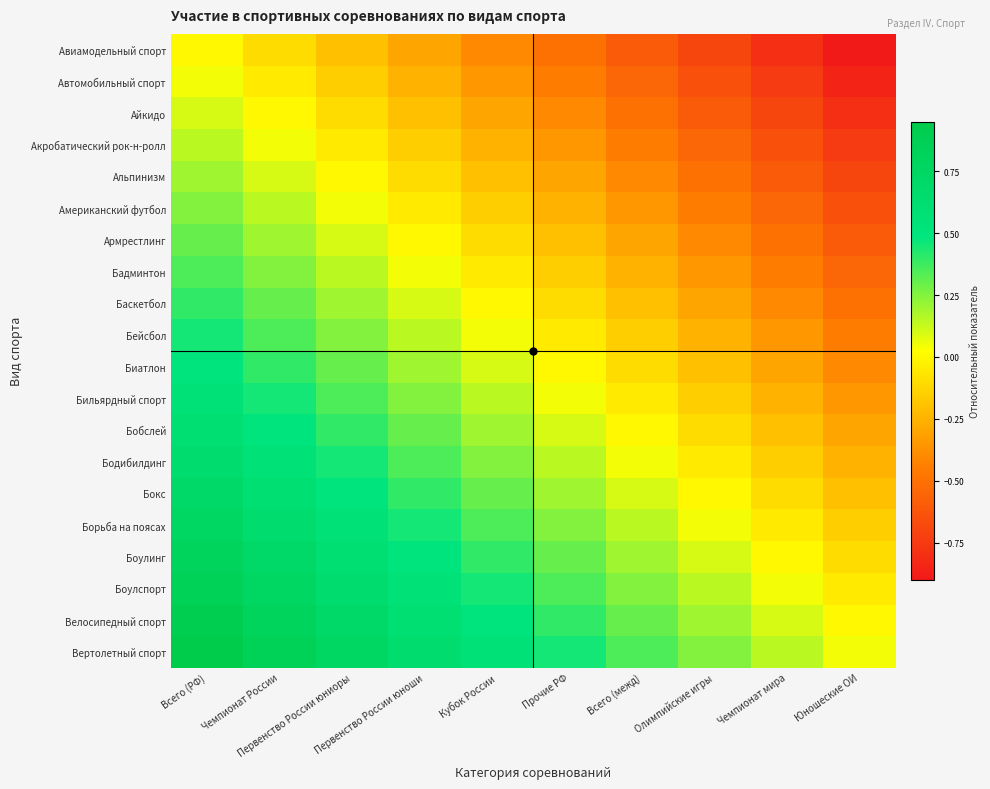

Reading left to right, extract all data points from this chart.

Авиамодельный спорт: Всего (РФ)=0.0	Чемпионат России=-0.1	Первенство России юниоры=-0.2	Первенство России юноши=-0.3	Кубок России=-0.4	Прочие РФ=-0.5	Всего (межд)=-0.6	Олимпийские игры=-0.7	Чемпионат мира=-0.8	Юношеские ОИ=-0.9
Автомобильный спорт: Всего (РФ)=0.1	Чемпионат России=-0.1	Первенство России юниоры=-0.2	Первенство России юноши=-0.2	Кубок России=-0.4	Прочие РФ=-0.5	Всего (межд)=-0.5	Олимпийские игры=-0.6	Чемпионат мира=-0.8	Юношеские ОИ=-0.8
Айкидо: Всего (РФ)=0.1	Чемпионат России=0.0	Первенство России юниоры=-0.1	Первенство России юноши=-0.2	Кубок России=-0.3	Прочие РФ=-0.4	Всего (межд)=-0.5	Олимпийские игры=-0.6	Чемпионат мира=-0.7	Юношеские ОИ=-0.8
Акробатический рок-н-ролл: Всего (РФ)=0.1	Чемпионат России=0.0	Первенство России юниоры=-0.1	Первенство России юноши=-0.1	Кубок России=-0.2	Прочие РФ=-0.3	Всего (межд)=-0.4	Олимпийские игры=-0.5	Чемпионат мира=-0.7	Юношеские ОИ=-0.8
Альпинизм: Всего (РФ)=0.2	Чемпионат России=0.1	Первенство России юниоры=0.0	Первенство России юноши=-0.1	Кубок России=-0.2	Прочие РФ=-0.3	Всего (межд)=-0.4	Олимпийские игры=-0.5	Чемпионат мира=-0.6	Юношеские ОИ=-0.7
Американский футбол: Всего (РФ)=0.2	Чемпионат России=0.1	Первенство России юниоры=0.0	Первенство России юноши=-0.0	Кубок России=-0.2	Прочие РФ=-0.2	Всего (межд)=-0.3	Олимпийские игры=-0.4	Чемпионат мира=-0.6	Юношеские ОИ=-0.7
Армрестлинг: Всего (РФ)=0.3	Чемпионат России=0.2	Первенство России юниоры=0.1	Первенство России юноши=0.0	Кубок России=-0.1	Прочие РФ=-0.2	Всего (межд)=-0.3	Олимпийские игры=-0.4	Чемпионат мира=-0.5	Юношеские ОИ=-0.6
Бадминтон: Всего (РФ)=0.3	Чемпионат России=0.2	Первенство России юниоры=0.1	Первенство России юноши=0.0	Кубок России=-0.1	Прочие РФ=-0.2	Всего (межд)=-0.2	Олимпийские игры=-0.3	Чемпионат мира=-0.5	Юношеские ОИ=-0.6
Баскетбол: Всего (РФ)=0.4	Чемпионат России=0.3	Первенство России юниоры=0.2	Первенство России юноши=0.1	Кубок России=0.0	Прочие РФ=-0.1	Всего (межд)=-0.2	Олимпийские игры=-0.3	Чемпионат мира=-0.4	Юношеские ОИ=-0.5
Бейсбол: Всего (РФ)=0.5	Чемпионат России=0.3	Первенство России юниоры=0.2	Первенство России юноши=0.2	Кубок России=0.0	Прочие РФ=-0.0	Всего (межд)=-0.1	Олимпийские игры=-0.2	Чемпионат мира=-0.4	Юношеские ОИ=-0.5
Биатлон: Всего (РФ)=0.5	Чемпионат России=0.4	Первенство России юниоры=0.3	Первенство России юноши=0.2	Кубок России=0.1	Прочие РФ=0.0	Всего (межд)=-0.1	Олимпийские игры=-0.2	Чемпионат мира=-0.3	Юношеские ОИ=-0.4
Бильярдный спорт: Всего (РФ)=0.6	Чемпионат России=0.5	Первенство России юниоры=0.4	Первенство России юноши=0.3	Кубок России=0.2	Прочие РФ=0.1	Всего (межд)=-0.0	Олимпийские игры=-0.1	Чемпионат мира=-0.2	Юношеские ОИ=-0.3
Бобслей: Всего (РФ)=0.6	Чемпионат России=0.5	Первенство России юниоры=0.4	Первенство России юноши=0.3	Кубок России=0.2	Прочие РФ=0.1	Всего (межд)=0.0	Олимпийские игры=-0.1	Чемпионат мира=-0.2	Юношеские ОИ=-0.3
Бодибилдинг: Всего (РФ)=0.7	Чемпионат России=0.6	Первенство России юниоры=0.5	Первенство России юноши=0.4	Кубок России=0.2	Прочие РФ=0.2	Всего (межд)=0.1	Олимпийские игры=-0.0	Чемпионат мира=-0.2	Юношеские ОИ=-0.2
Бокс: Всего (РФ)=0.7	Чемпионат России=0.6	Первенство России юниоры=0.5	Первенство России юноши=0.4	Кубок России=0.3	Прочие РФ=0.2	Всего (межд)=0.1	Олимпийские игры=0.0	Чемпионат мира=-0.1	Юношеские ОИ=-0.2
Борьба на поясах: Всего (РФ)=0.8	Чемпионат России=0.7	Первенство России юниоры=0.6	Первенство России юноши=0.5	Кубок России=0.3	Прочие РФ=0.2	Всего (межд)=0.2	Олимпийские игры=0.1	Чемпионат мира=-0.1	Юношеские ОИ=-0.2
Боулинг: Всего (РФ)=0.8	Чемпионат России=0.7	Первенство России юниоры=0.6	Первенство России юноши=0.5	Кубок России=0.4	Прочие РФ=0.3	Всего (межд)=0.2	Олимпийские игры=0.1	Чемпионат мира=0.0	Юношеские ОИ=-0.1
Боулспорт: Всего (РФ)=0.8	Чемпионат России=0.8	Первенство России юниоры=0.6	Первенство России юноши=0.6	Кубок России=0.4	Прочие РФ=0.3	Всего (межд)=0.2	Олимпийские игры=0.2	Чемпионат мира=0.0	Юношеские ОИ=-0.1
Велосипедный спорт: Всего (РФ)=0.9	Чемпионат России=0.8	Первенство России юниоры=0.7	Первенство России юноши=0.6	Кубок России=0.5	Прочие РФ=0.4	Всего (межд)=0.3	Олимпийские игры=0.2	Чемпионат мира=0.1	Юношеские ОИ=0.0
Вертолетный спорт: Всего (РФ)=0.9	Чемпионат России=0.8	Первенство России юниоры=0.8	Первенство России юноши=0.6	Кубок России=0.5	Прочие РФ=0.4	Всего (межд)=0.3	Олимпийские игры=0.2	Чемпионат мира=0.1	Юношеские ОИ=0.0